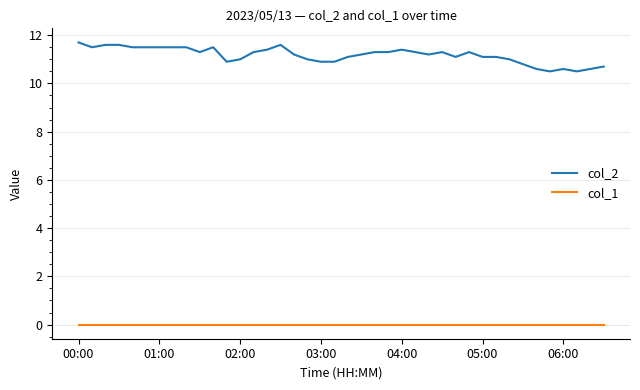

How many lines are shown in the chart?

2